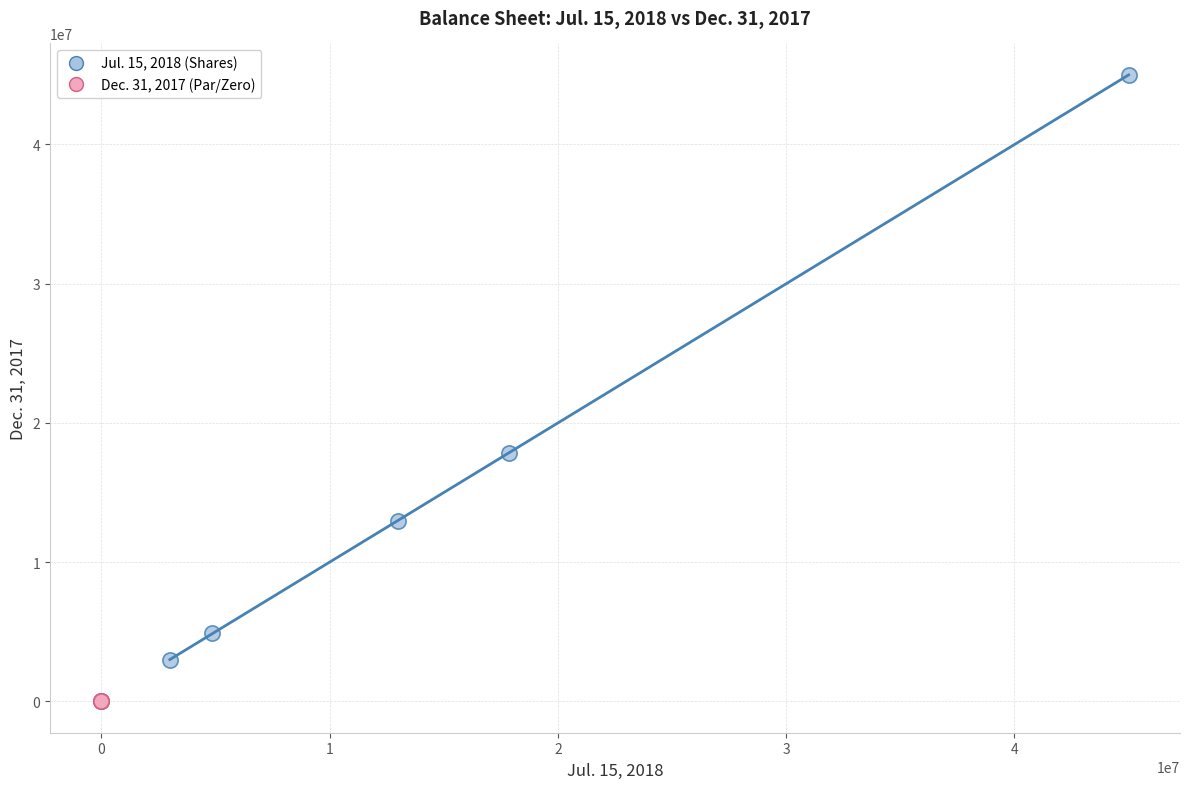

Which series reaches the minimum Y coordinate?

Dec. 31, 2017 (Par/Zero)